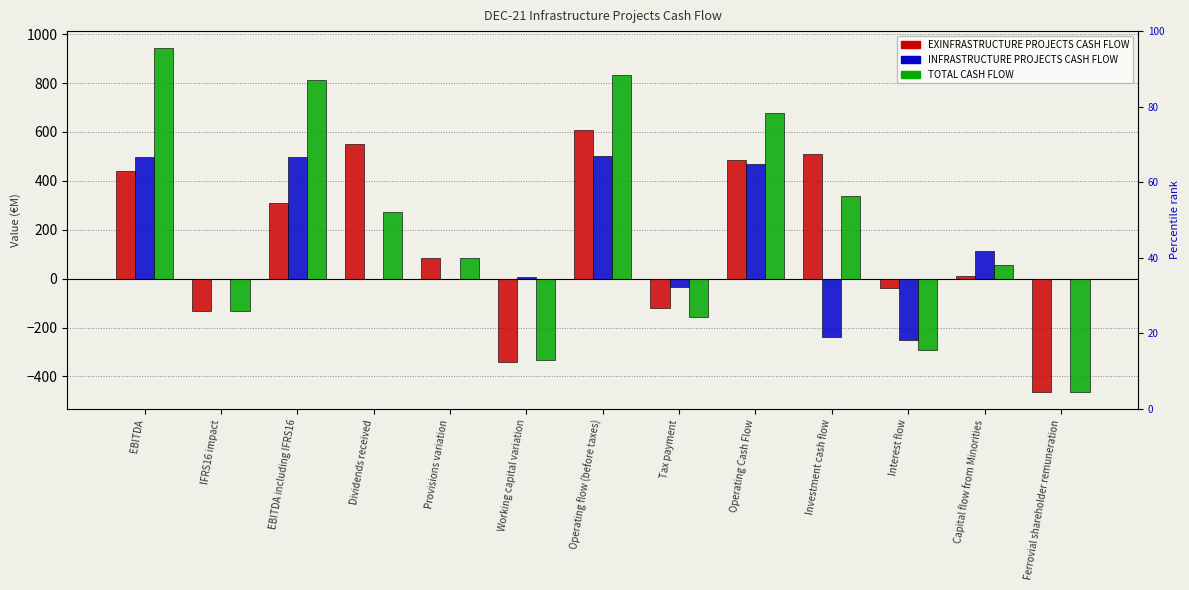

Reading left to right, transcribe all the data shown in this chart.

EXINFRASTRUCTURE PROJECTS CASH FLOW: 442	-131	311	550	85	-339	607	-121	486	509	-39	12	-463
INFRASTRUCTURE PROJECTS CASH FLOW: 499	0	499	-2	0	5	503	-34	469	-239	-253	111	0
TOTAL CASH FLOW: 942	-131	811	272	85	-334	834	-155	679	336	-292	57	-463